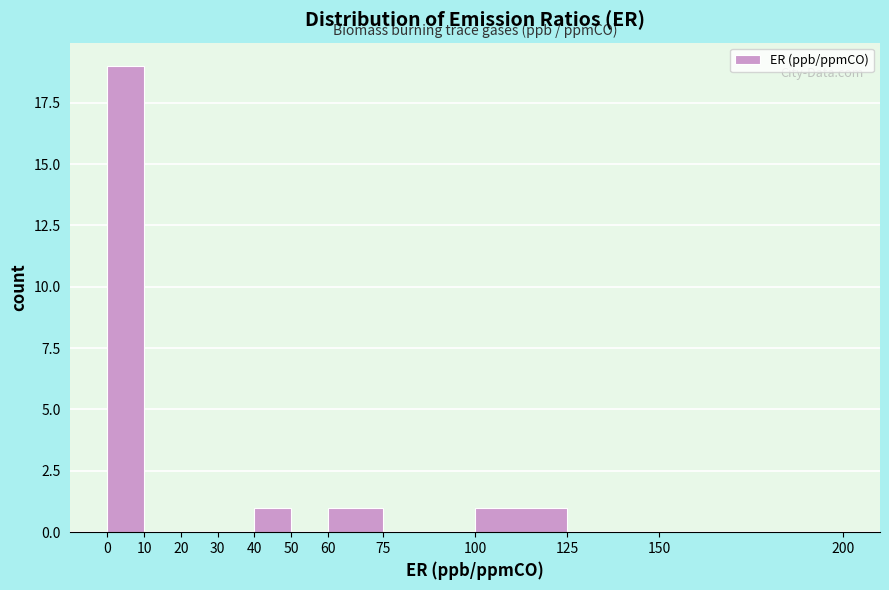

How tall is the bar that spans 100 to 125 on the x-axis? The values are not printed on the chart, so give them approximately, as read against the axis.

1